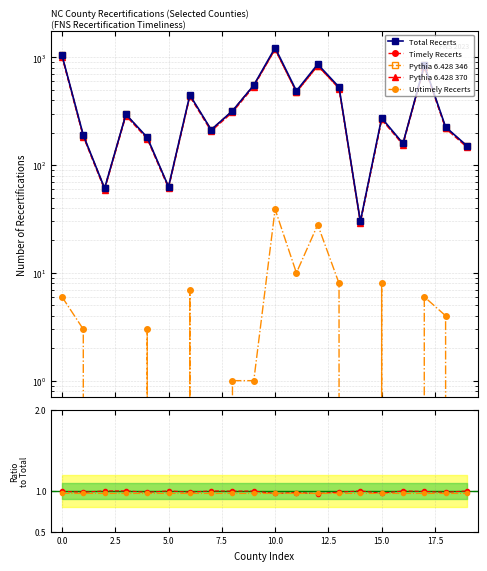

What is the maximum value shown in the chart?

1229